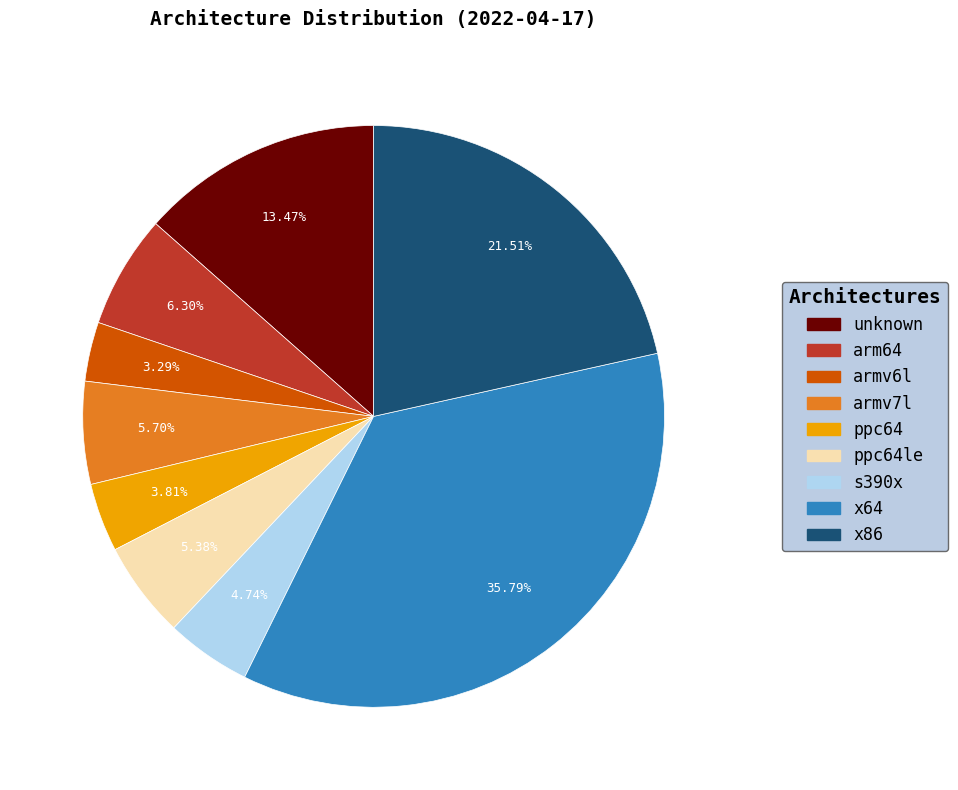

Does any single category account for the majority?

No